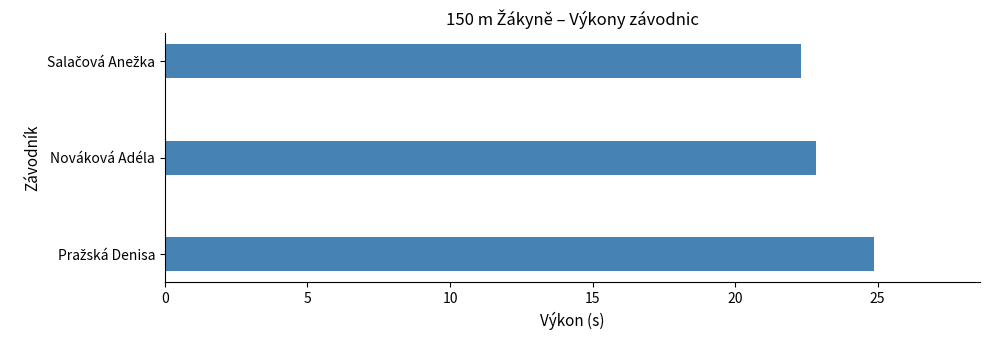

What is the sum of all values?

70.0